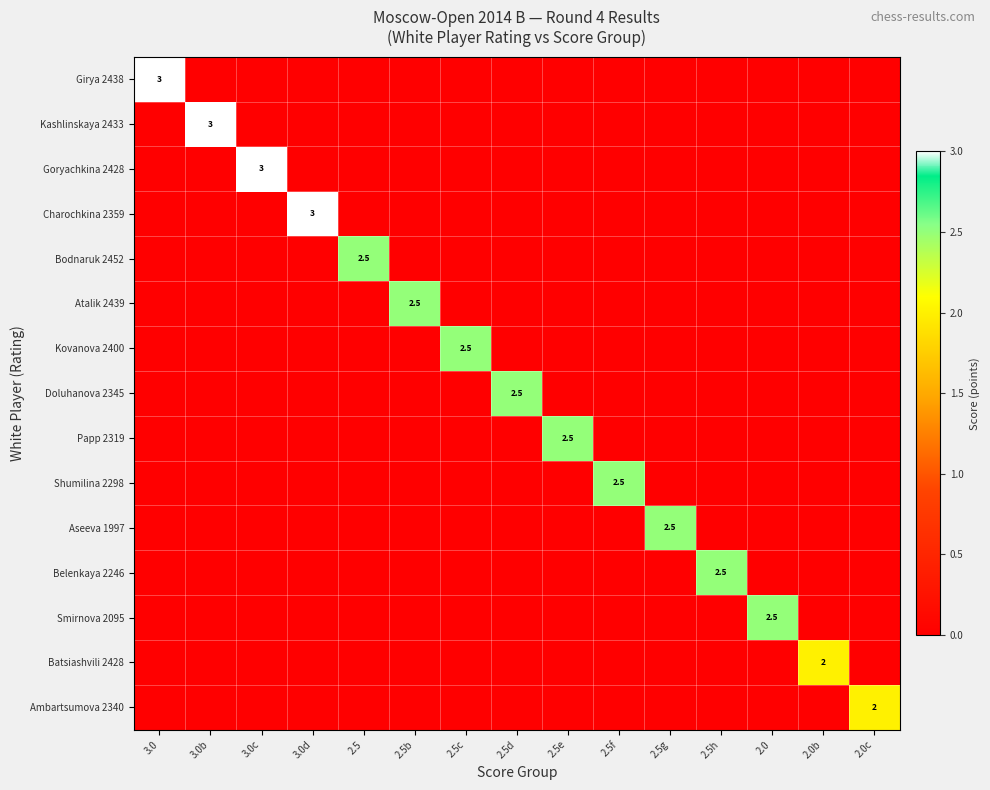

At 3.0c, list the series in order from largest to smallest.

Goryachkina 2428, Girya 2438, Kashlinskaya 2433, Charochkina 2359, Bodnaruk 2452, Atalik 2439, Kovanova 2400, Doluhanova 2345, Papp 2319, Shumilina 2298, Aseeva 1997, Belenkaya 2246, Smirnova 2095, Batsiashvili 2428, Ambartsumova 2340